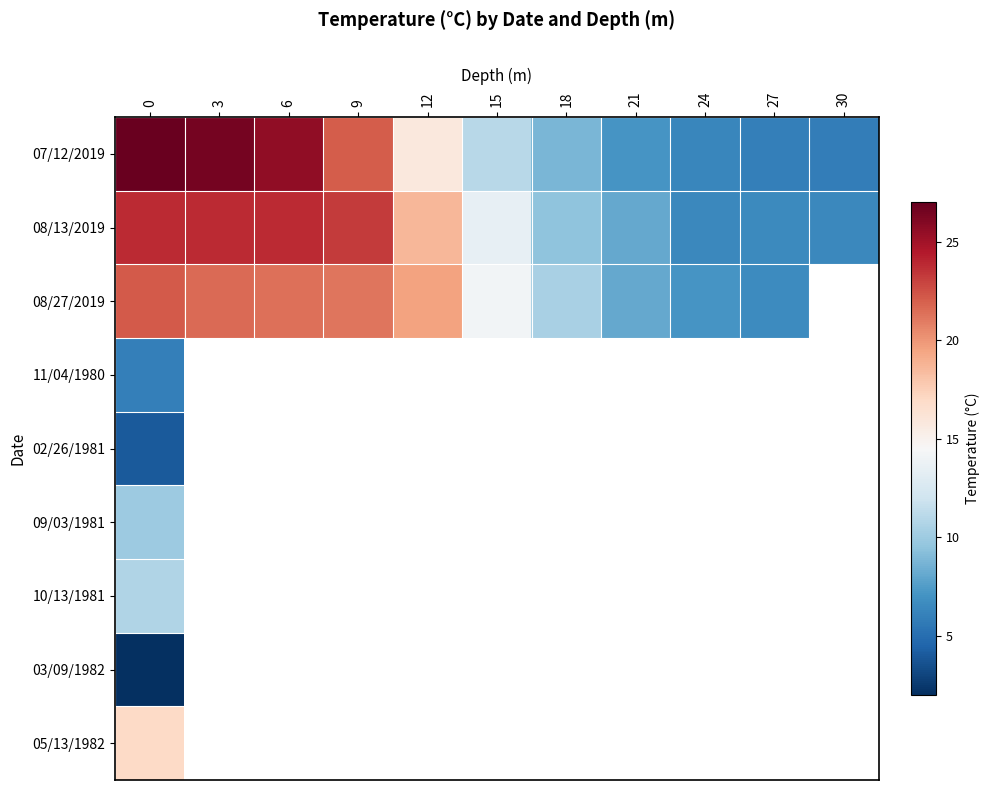

How many distinct data groups are displayed?

9